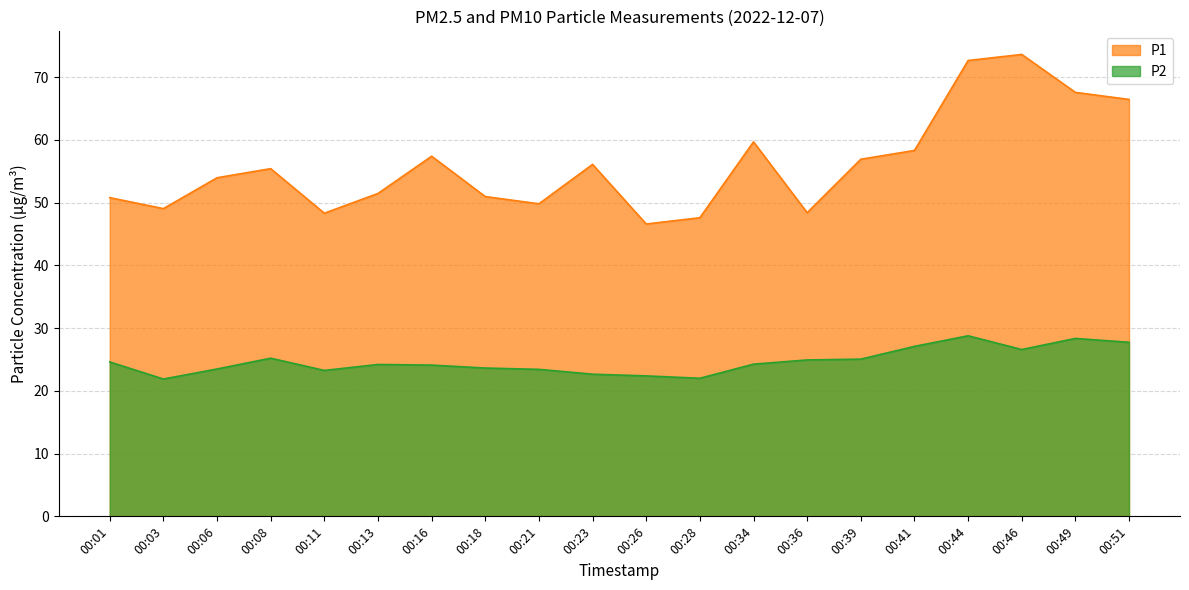

Where is the first local maximum for P1?

00:08